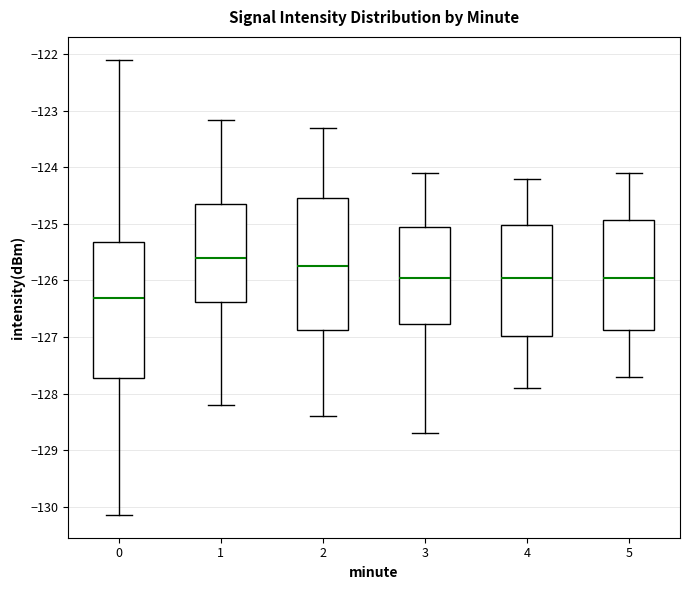

Which box has the lowest median line?

0